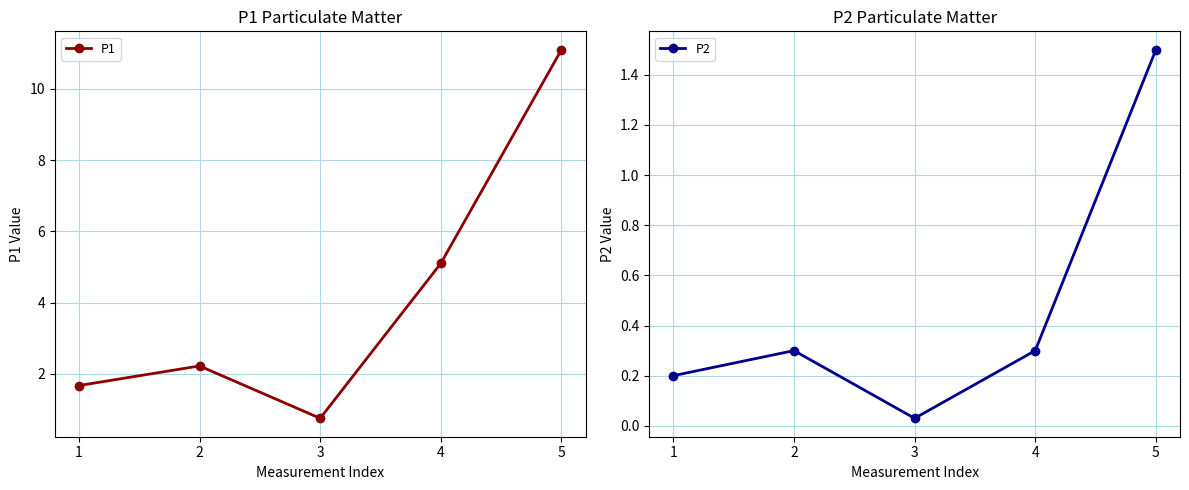

List the labels in order of P1 value, smallest first.

3, 1, 2, 4, 5